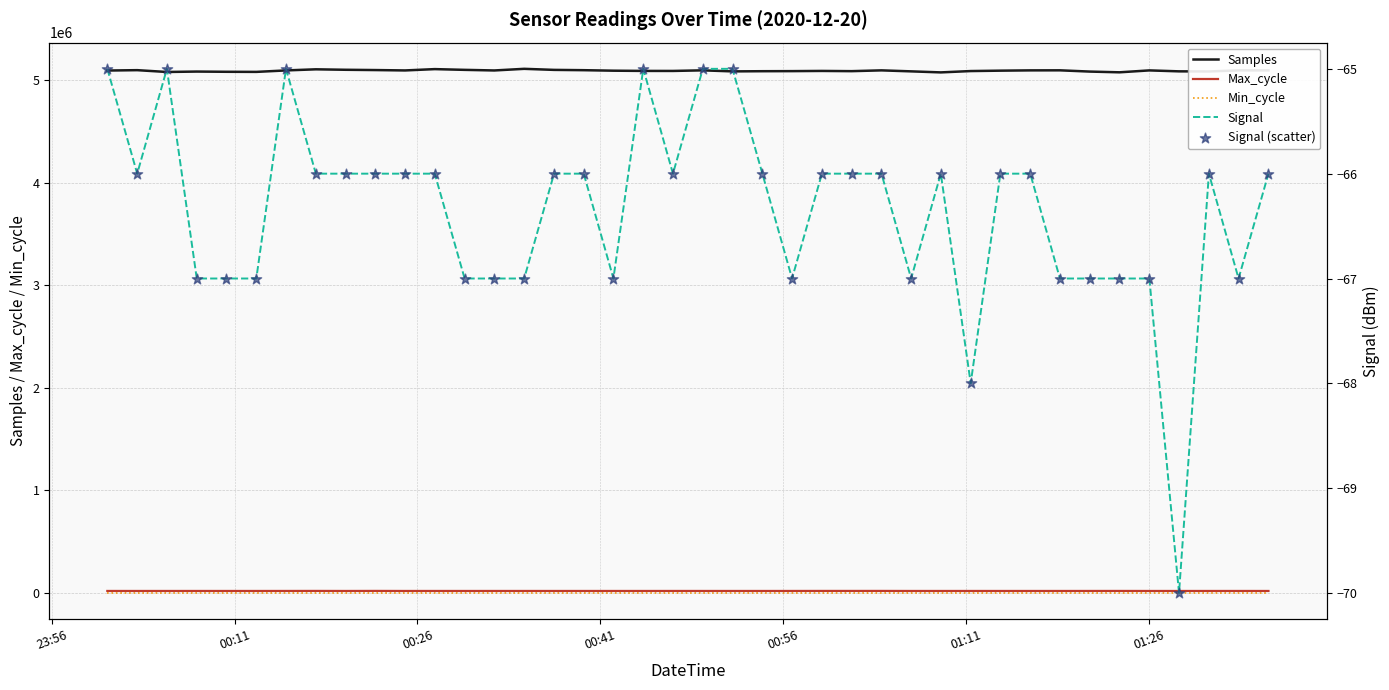

At how many categories does at least one series exceed 1877155?

40